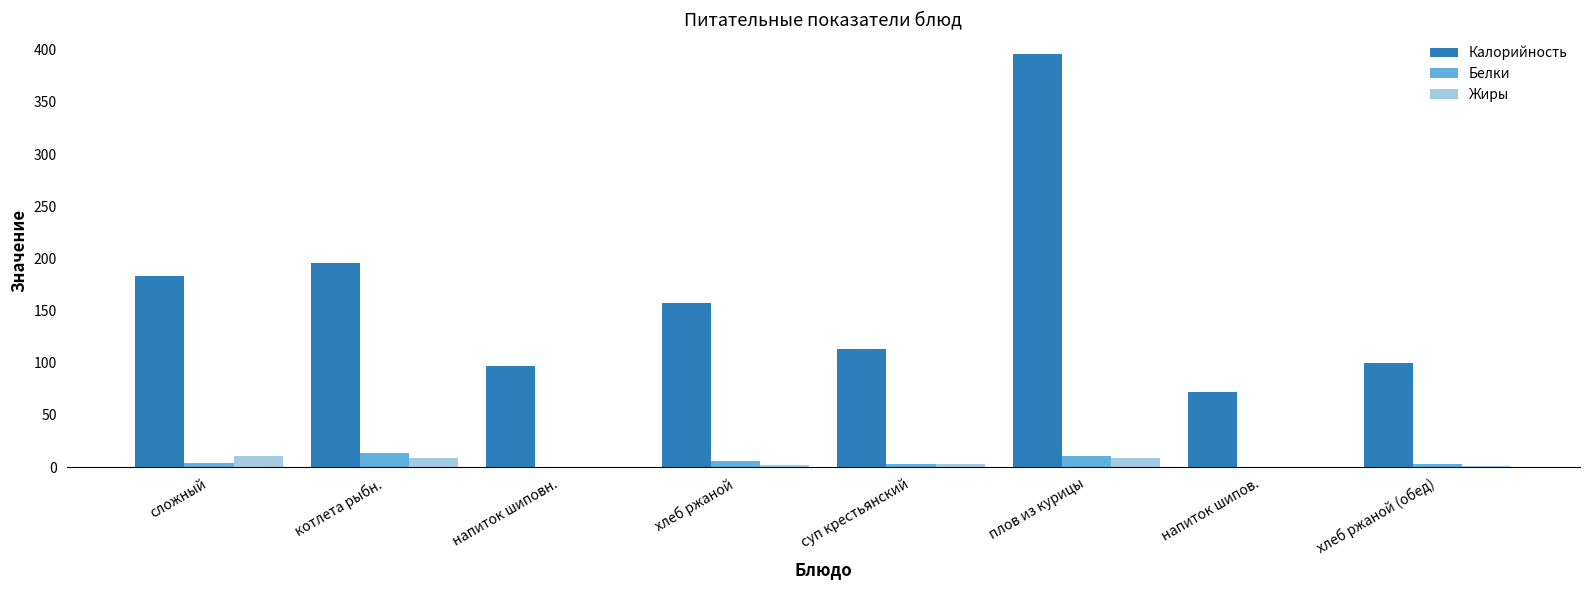

Count the number of data series in this chart.

3